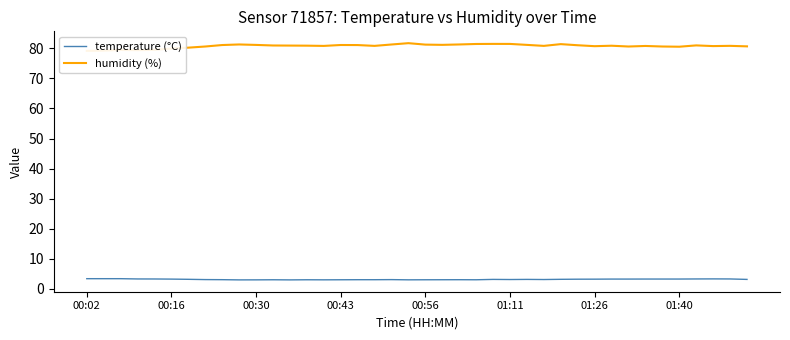

How many lines are shown in the chart?

2